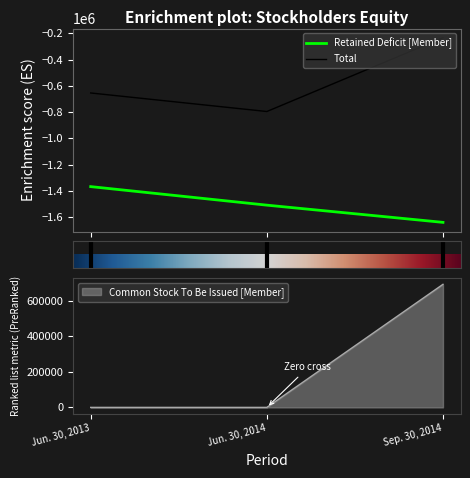

What is the lowest value of the Total series?

-795232